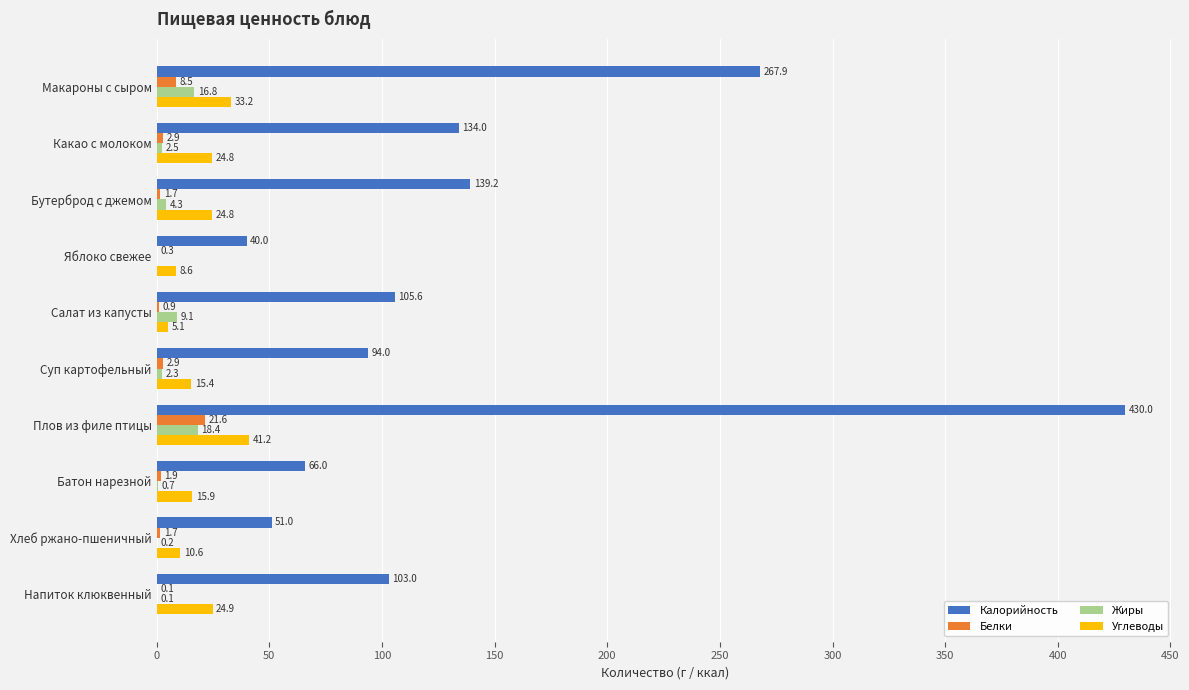

What is the sum of all Калорийность values?

1430.7